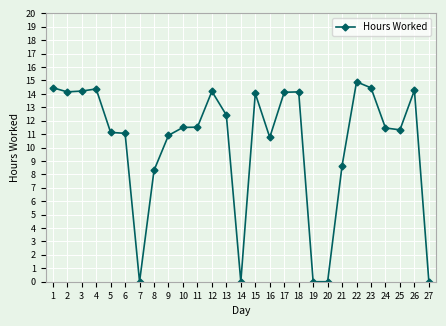

What is the difference between the second highest and minimum values?

14.5